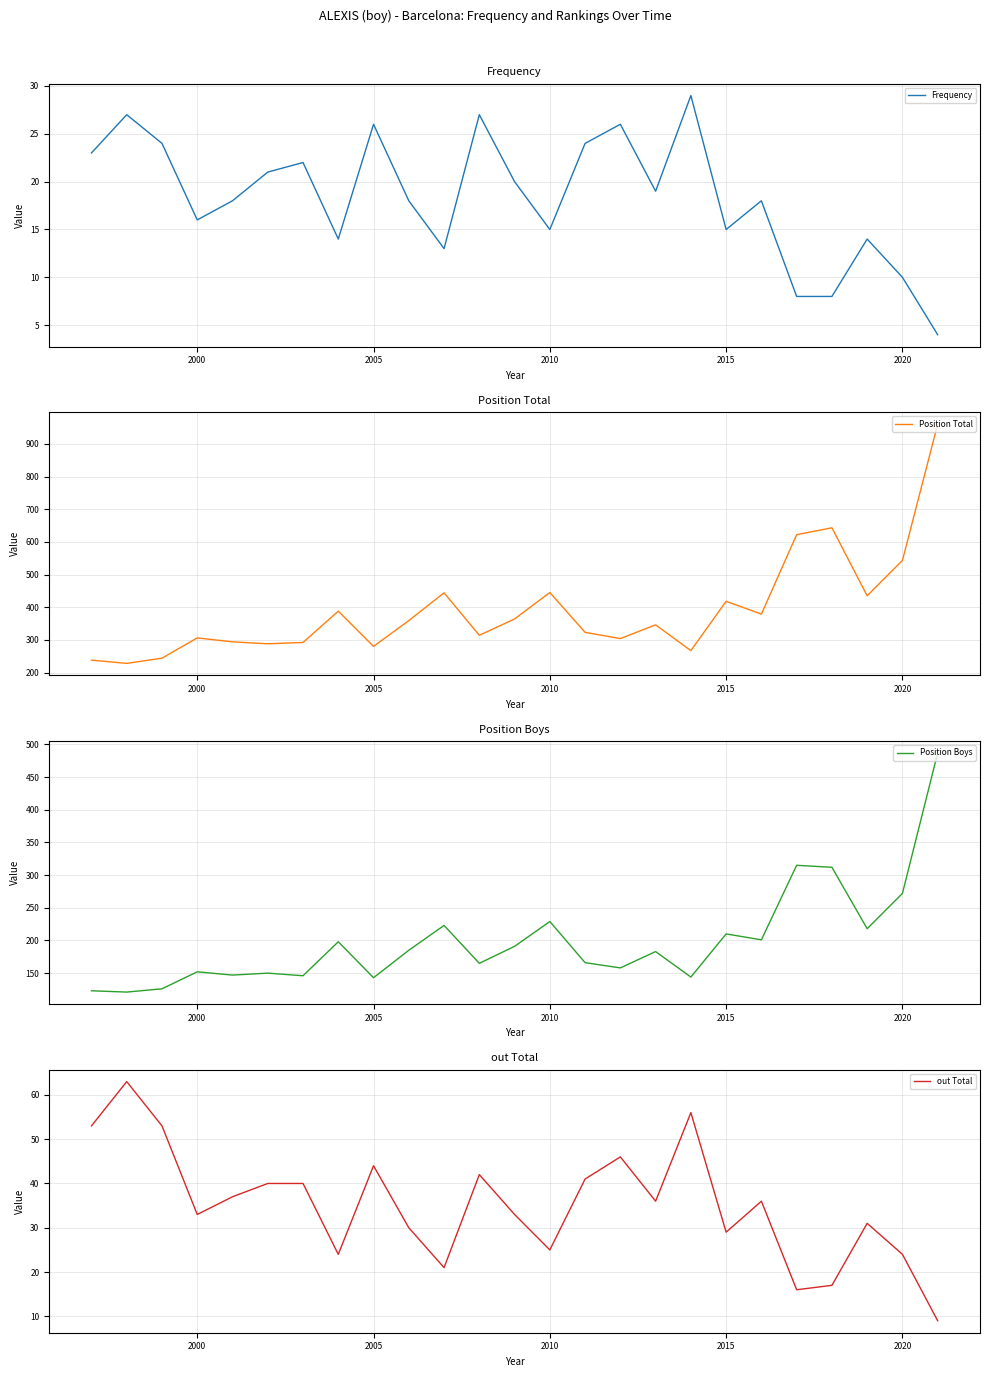

How many lines are shown in the chart?

4